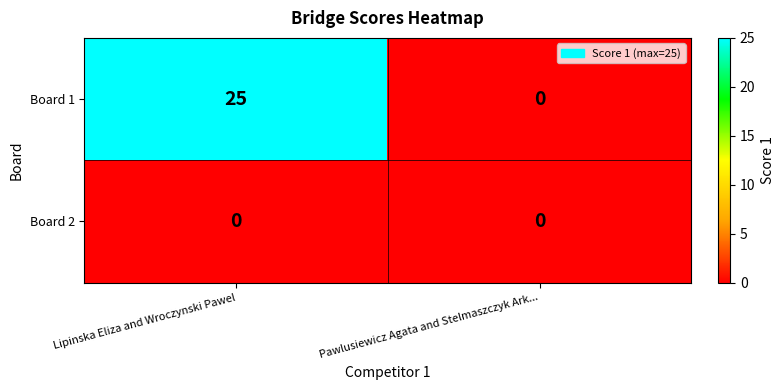

Which category has the highest value across all series?

Lipinska Eliza and Wroczynski Pawel